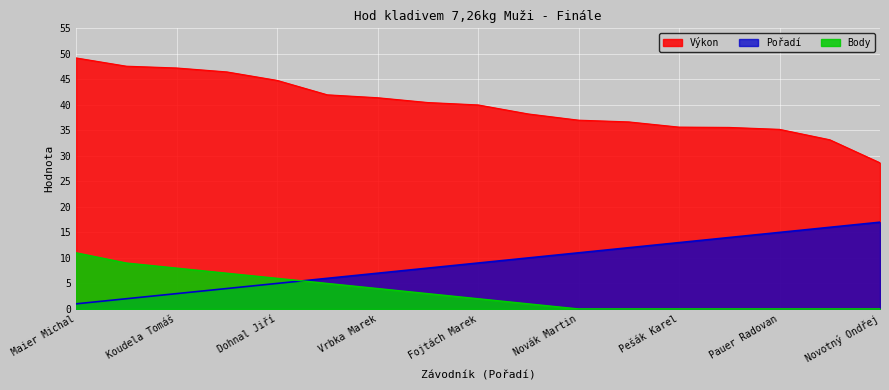

Is the value of Body at Koudela Jan greater than the value of Výkon at Dohnal Jiří?

No